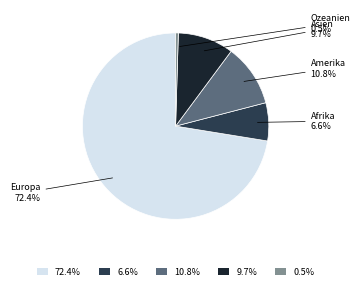

What portion of the pie excludes Amerika?

89.2%